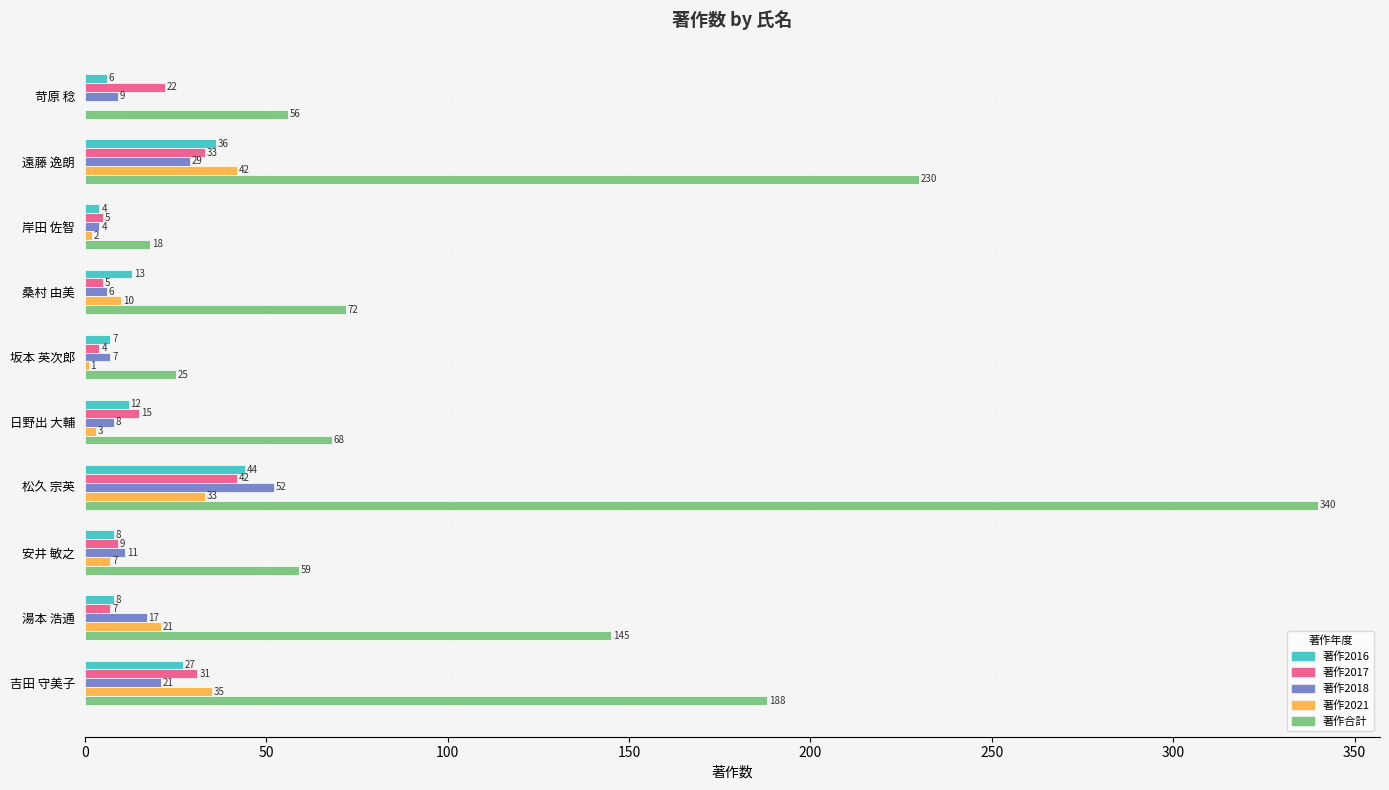

Which series has the largest range (max minus min)?

著作合計